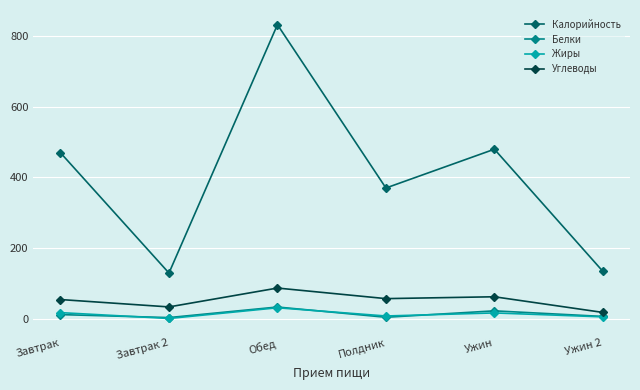

True or false: Жиры and Калорийность intersect in this chart.

False